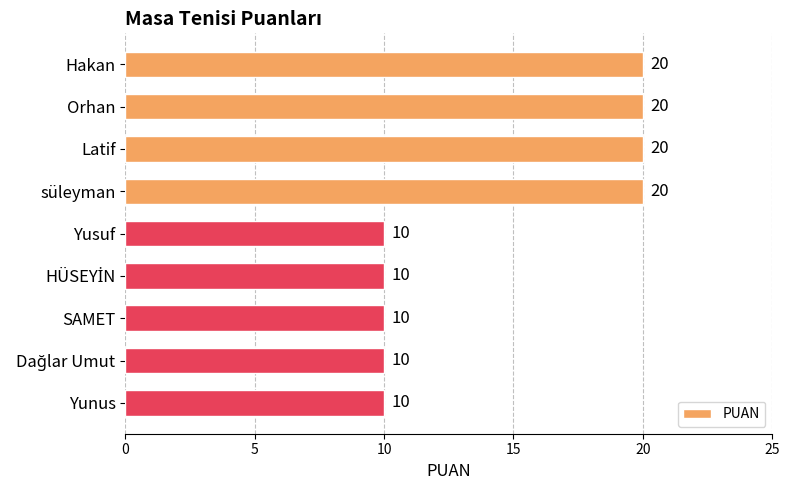

The value at süleyman is 20. True or false?

True